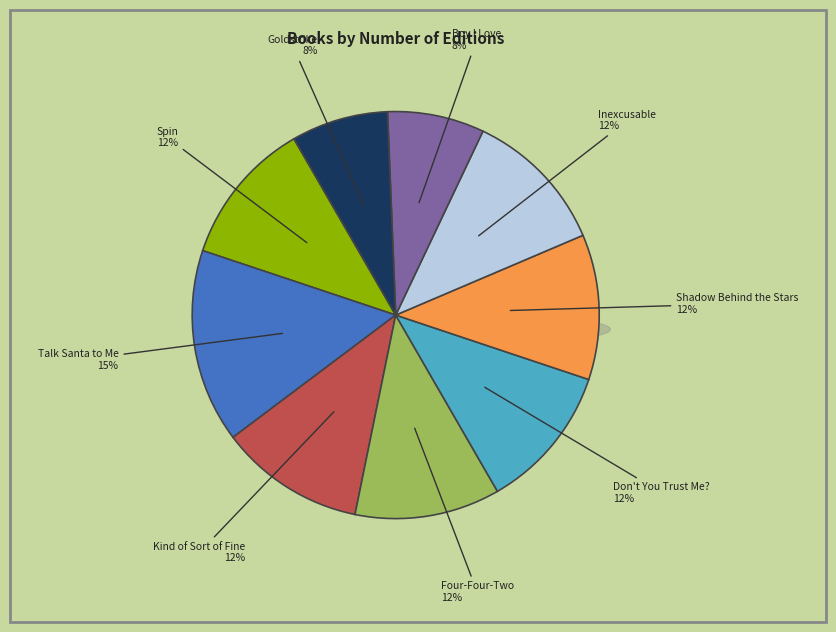

Which has a higher value, Spin or Don't You Trust Me??

Spin